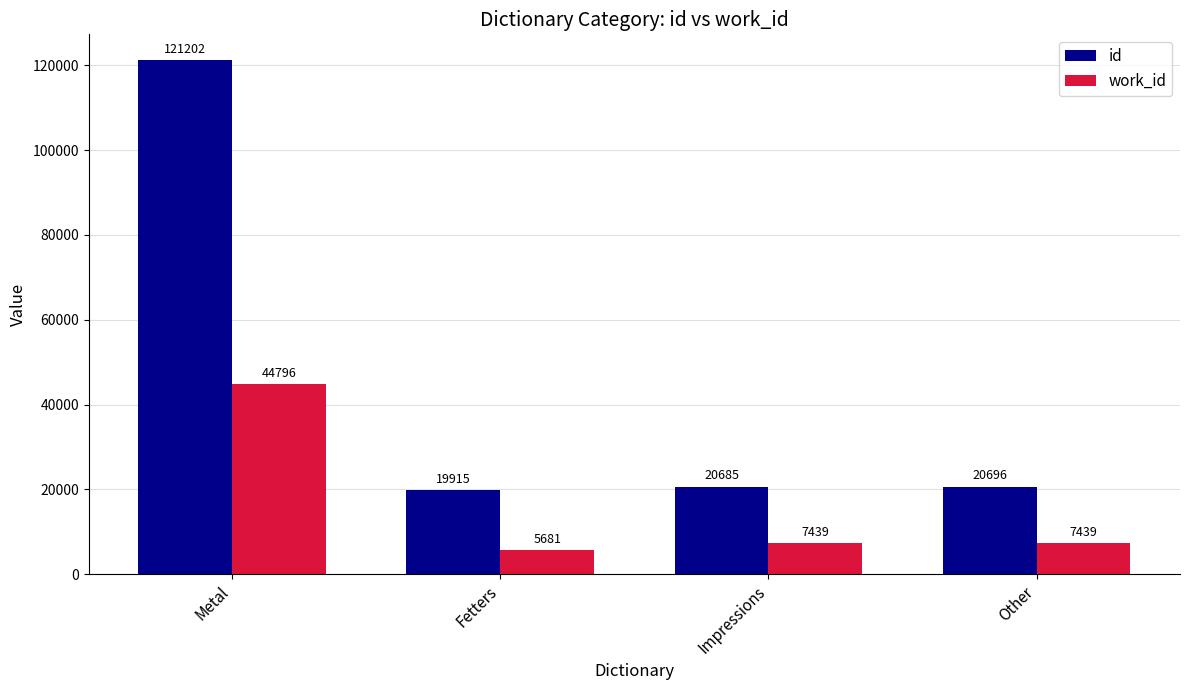

What is the smallest value displayed?

5681